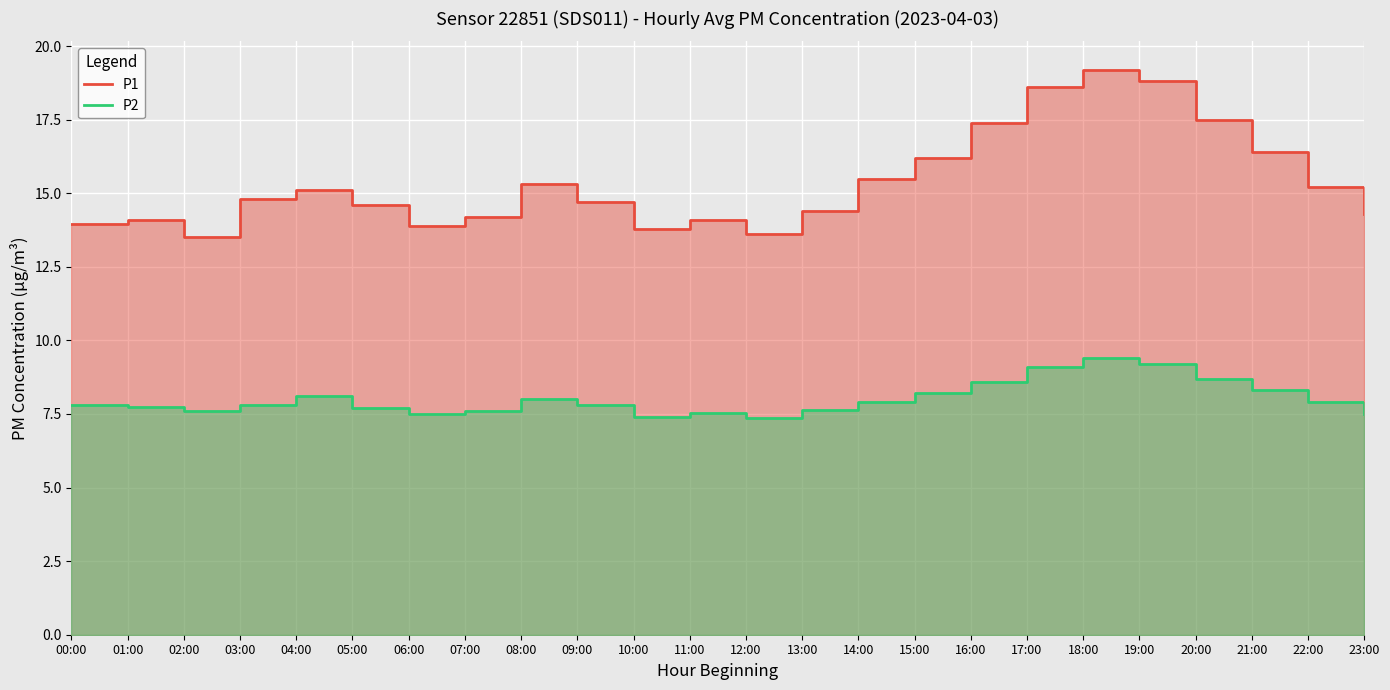

What are all the series names shown in the legend?

P1, P2